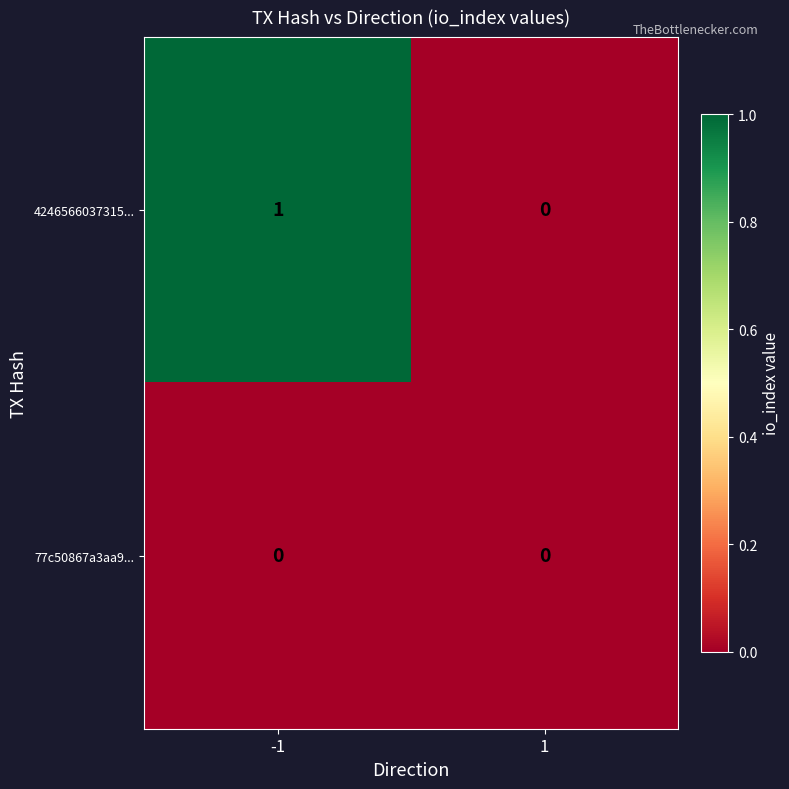

Reading left to right, extract all data points from this chart.

4246566037315...: 1	0
77c50867a3aa9...: 0	0